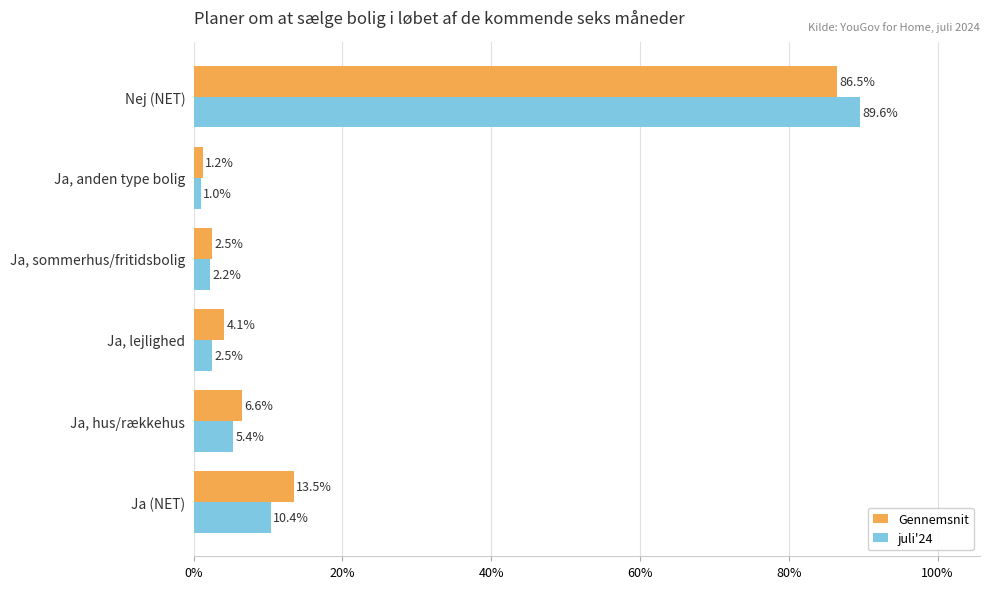

What are all the series names shown in the legend?

Gennemsnit, juli'24